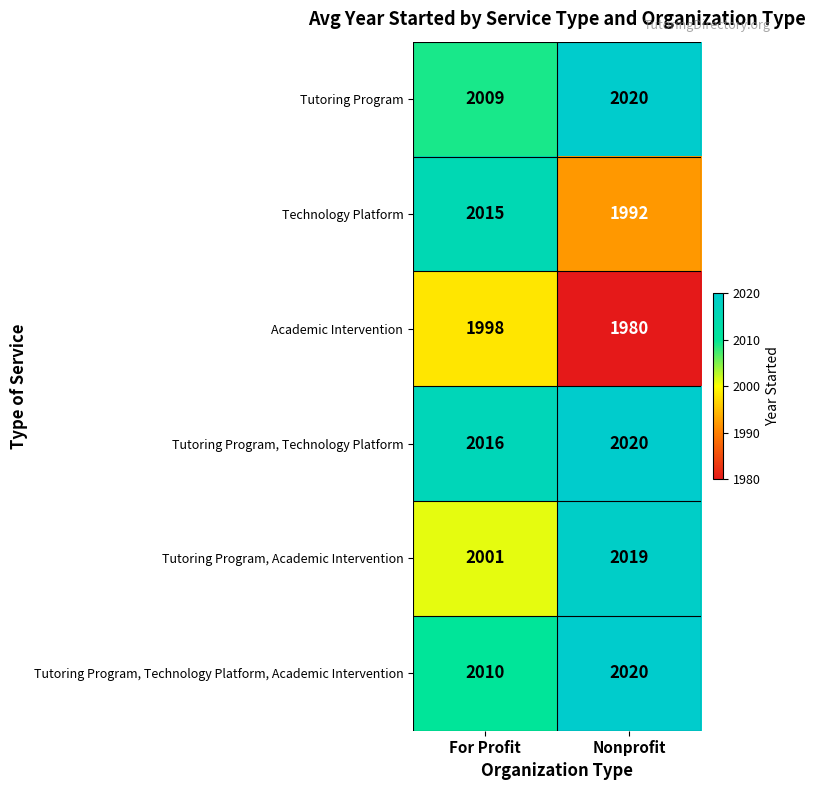

At For Profit, list the series in order from smallest to largest.

Academic Intervention, Tutoring Program, Academic Intervention, Tutoring Program, Tutoring Program, Technology Platform, Academic Intervention, Technology Platform, Tutoring Program, Technology Platform